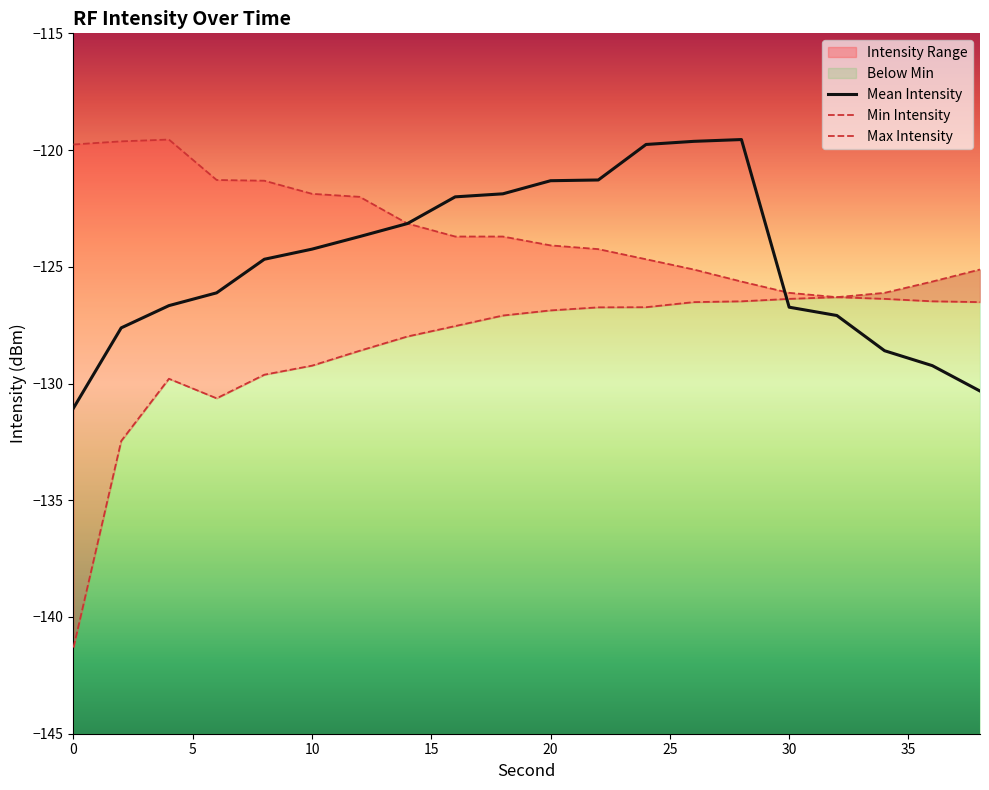

At which label does Mean Intensity first exceed -124?

12